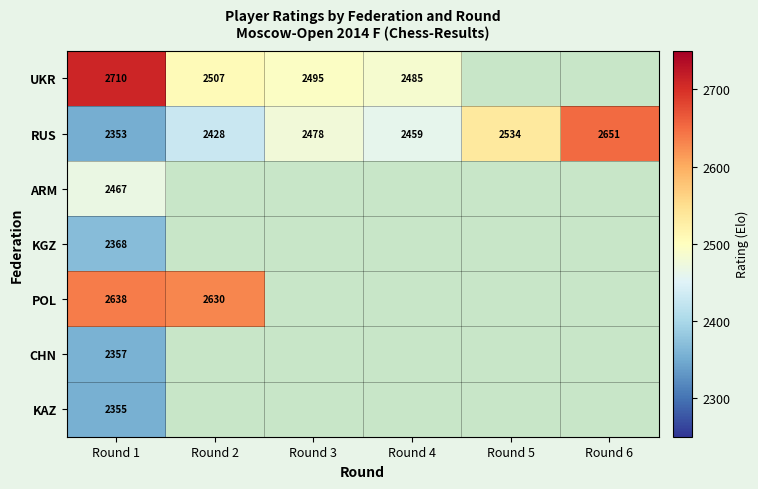

True or false: POL has a value of 1478 at Round 1.

False